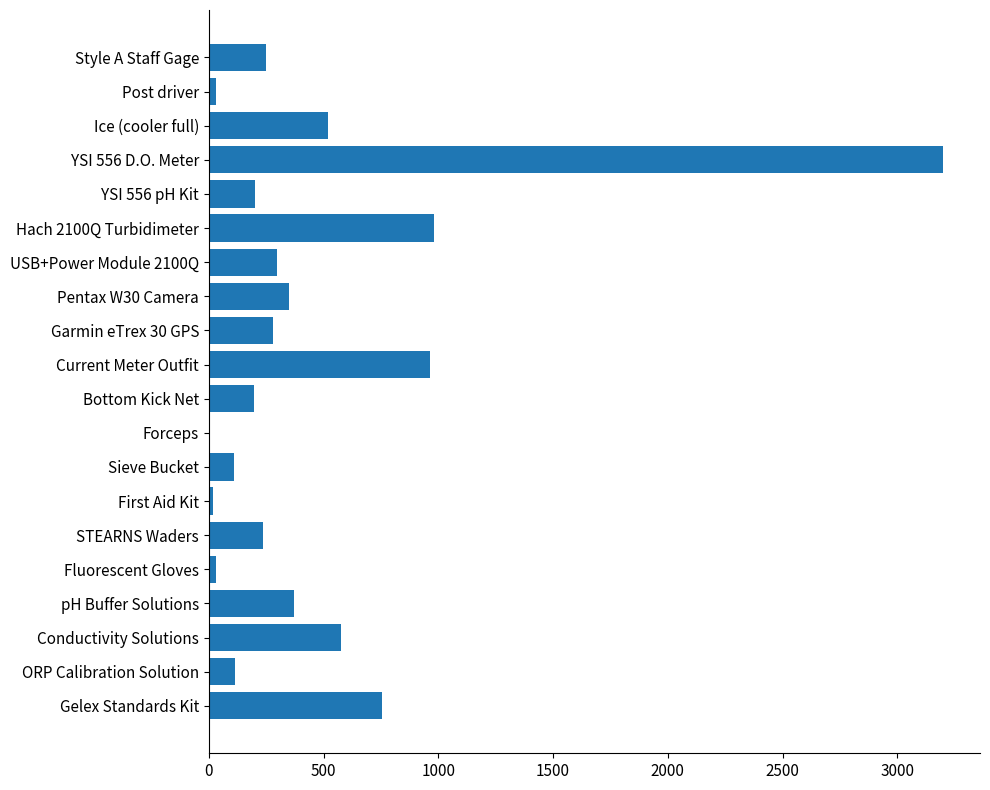

At which label is the value closest to 1603?

Hach 2100Q Turbidimeter